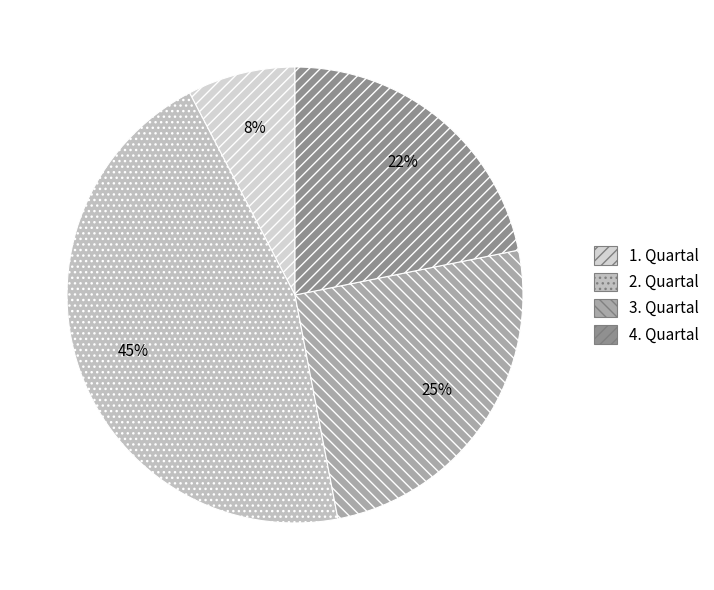

Is it true that 1. Quartal is 23% of the pie?

False